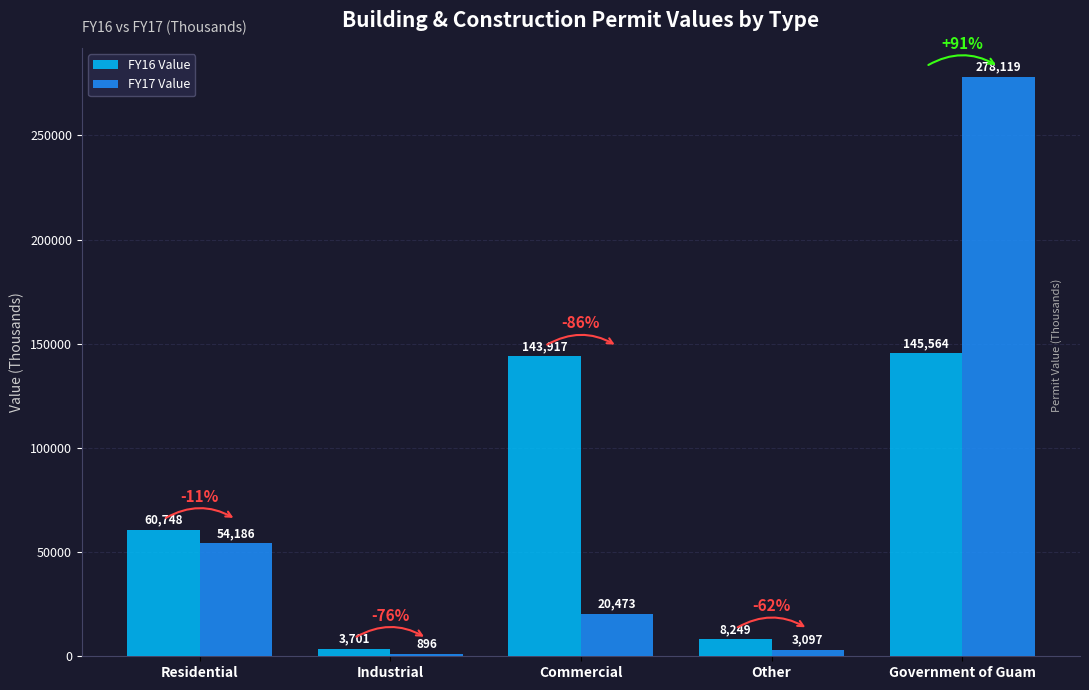

True or false: FY17 Value has a value of 278119 at Government of Guam.

True